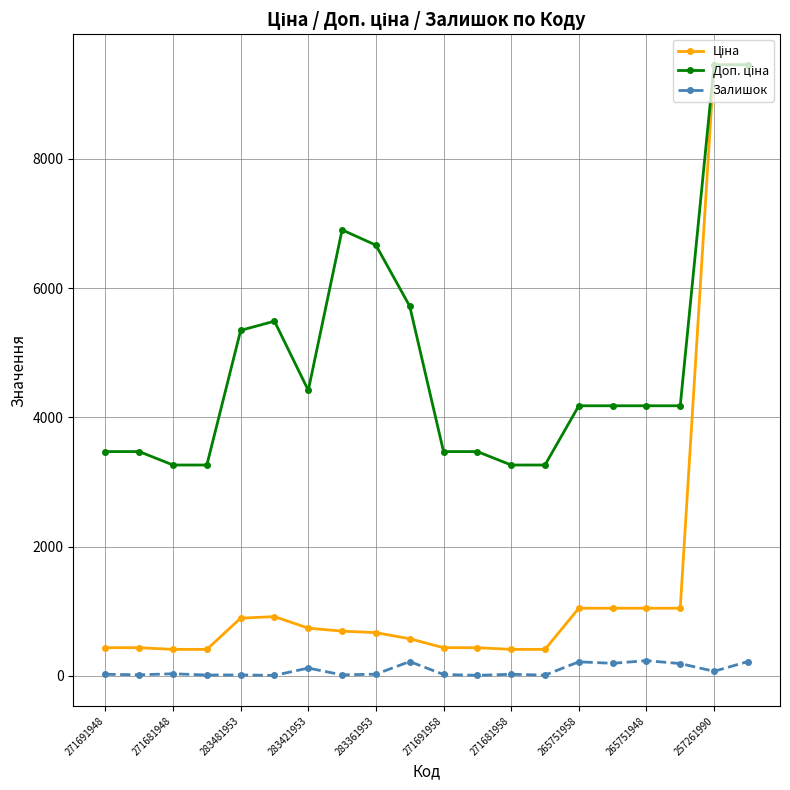

What is the greatest value displayed?

9458.9